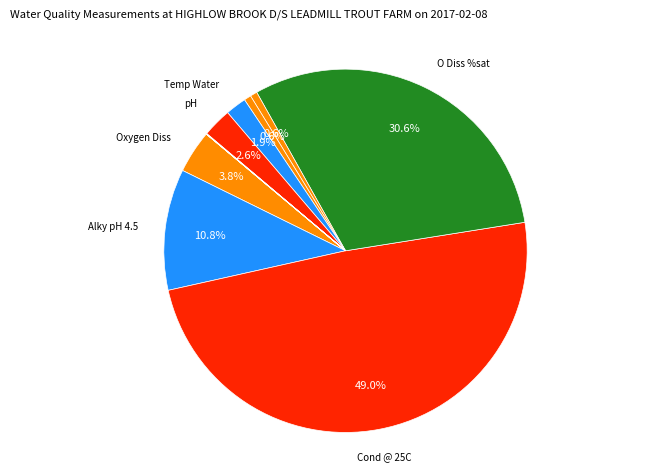

Count the number of slices in the pie.

12